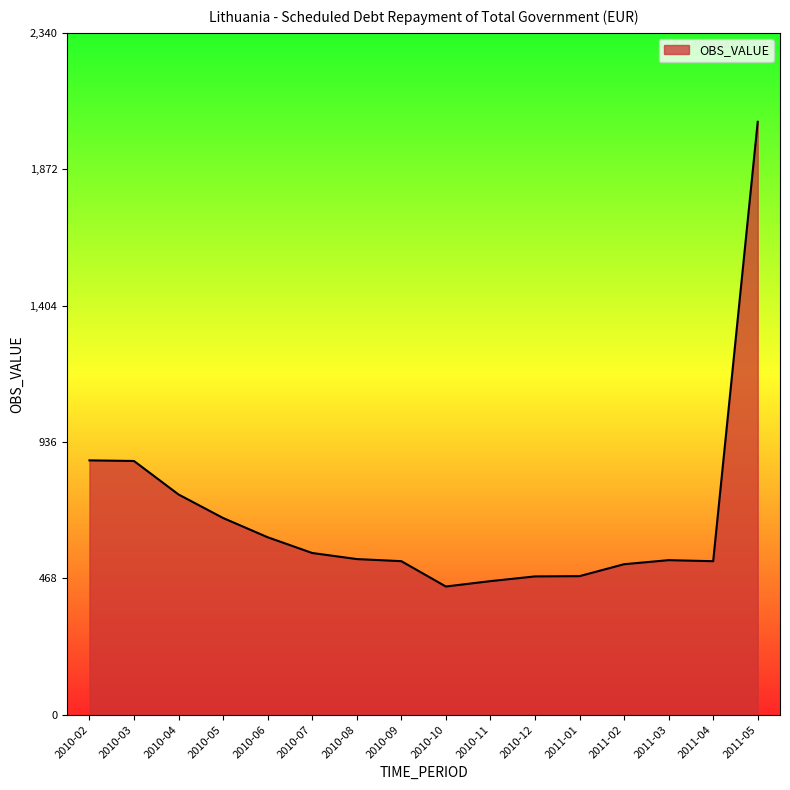

The value at 2010-12 is 706.2. True or false?

False